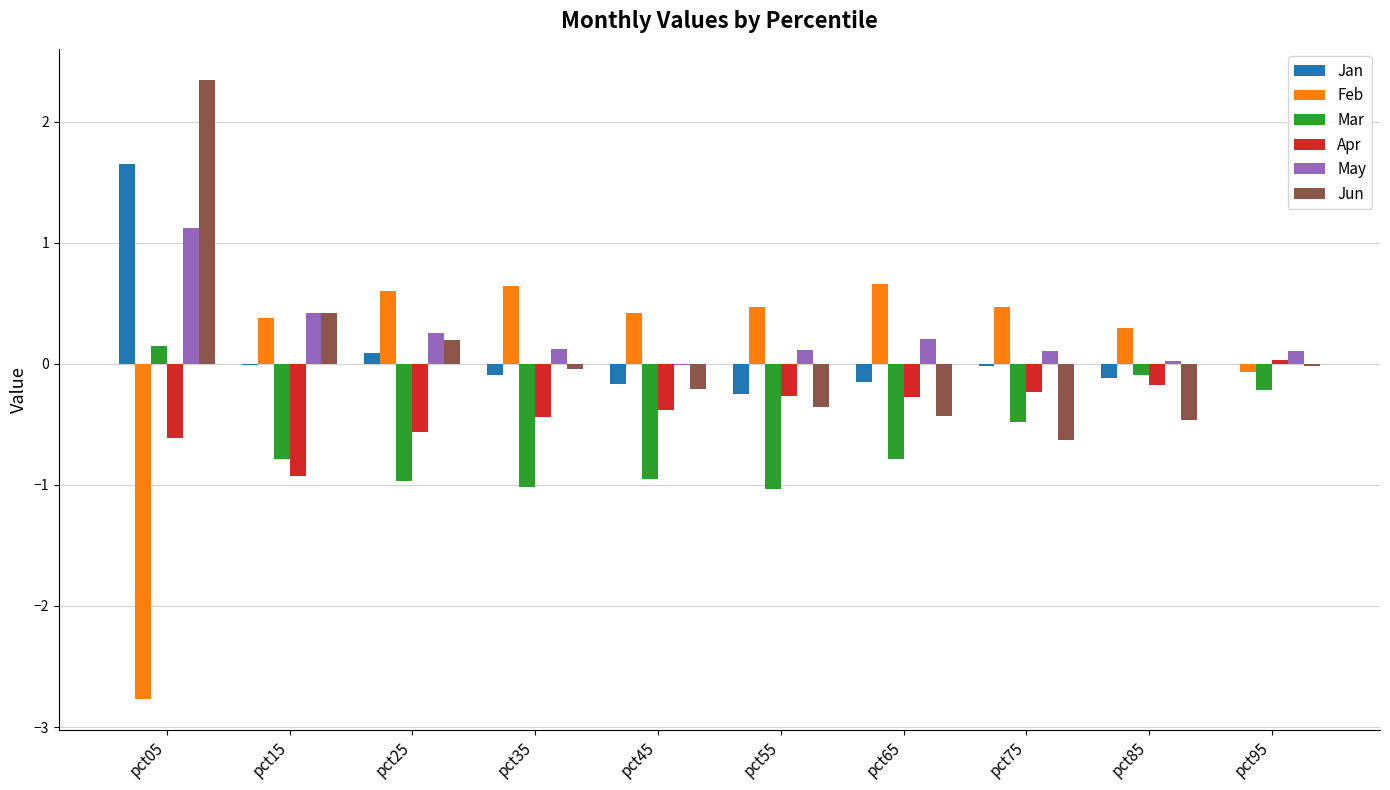

How many values in Apr are above zero?

1